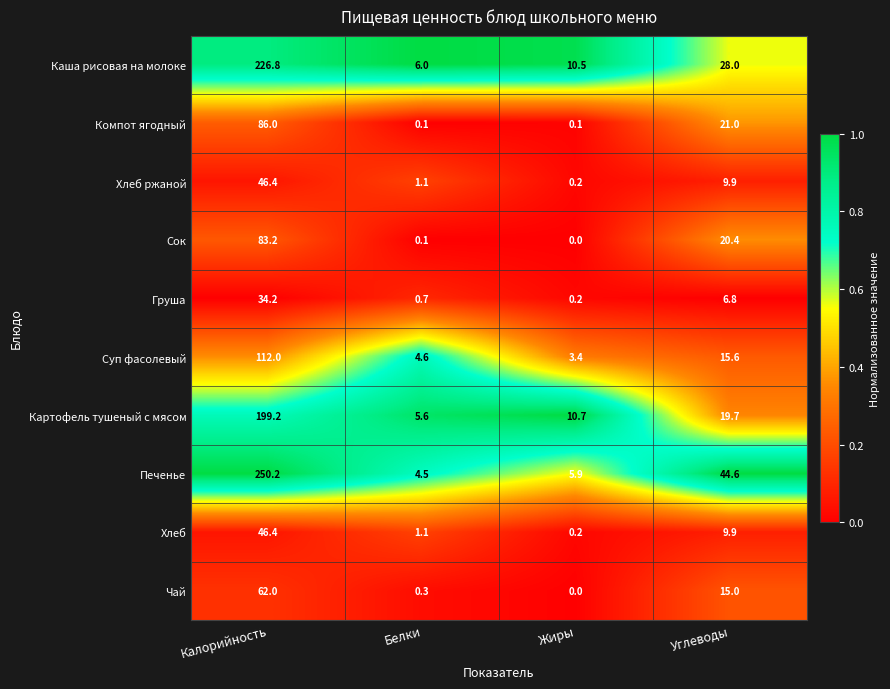

What is the sum of all Компот ягодный values?

107.2